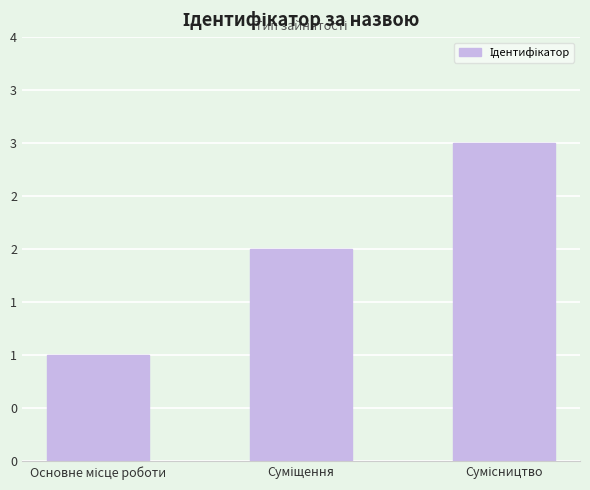

What is the change in value from Основне місце роботи to Суміщення?

+1